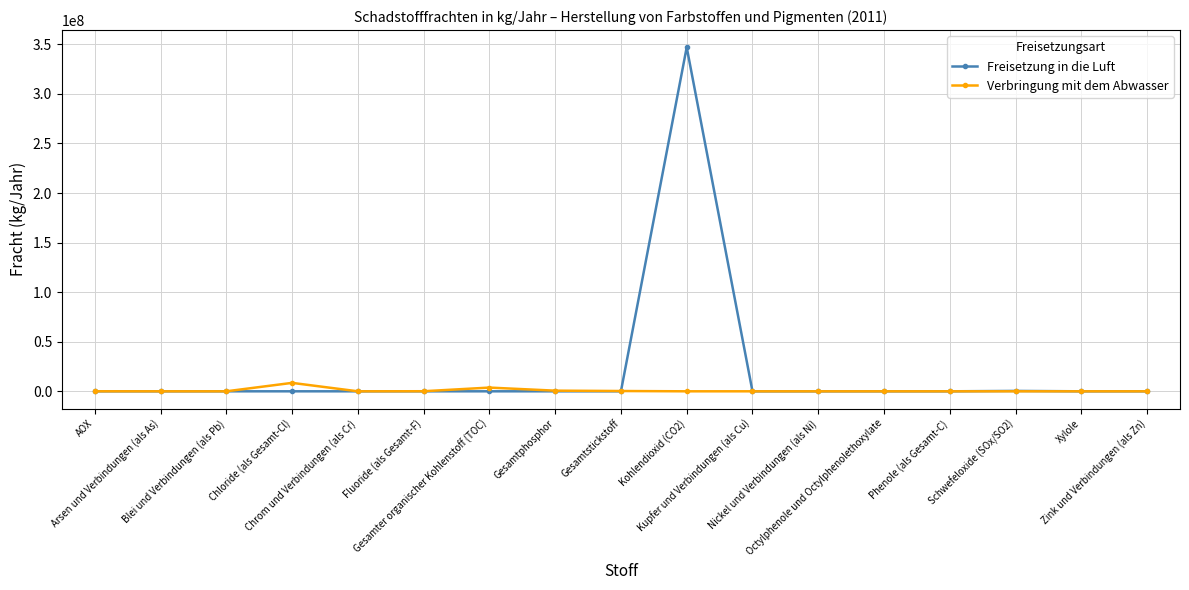

What is the greatest value displayed?

347000000